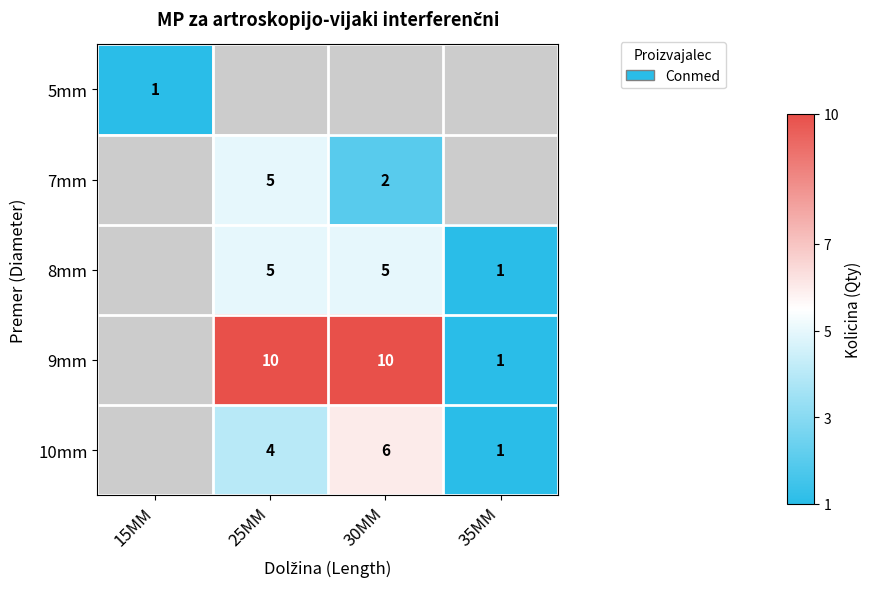

The value of 9mm at 30MM is 14. True or false?

False